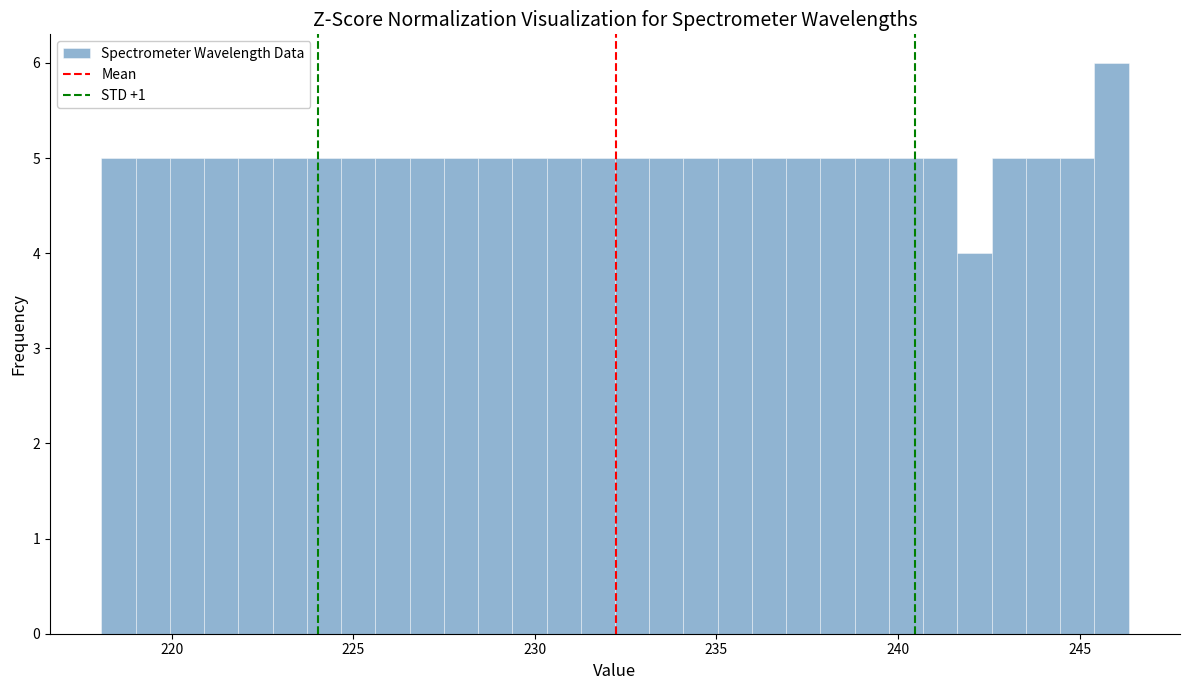

Read against the x-axis, roughly where is the centre of the tallest bar?

246.0